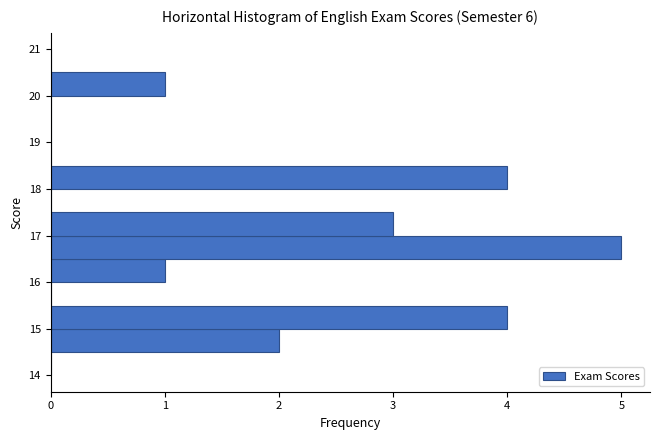

Reading bottom to top, list every bar in this chart as the range it spans on the y-axis followed by its length. The values are not printed on the chart, so give them approximately, as read against the axis.

14.0 to 14.5: 0
14.5 to 15.0: 2
15.0 to 15.5: 4
15.5 to 16.0: 0
16.0 to 16.5: 1
16.5 to 17.0: 5
17.0 to 17.5: 3
17.5 to 18.0: 0
18.0 to 18.5: 4
18.5 to 19.0: 0
19.0 to 19.5: 0
19.5 to 20.0: 0
20.0 to 20.5: 1
20.5 to 21.0: 0